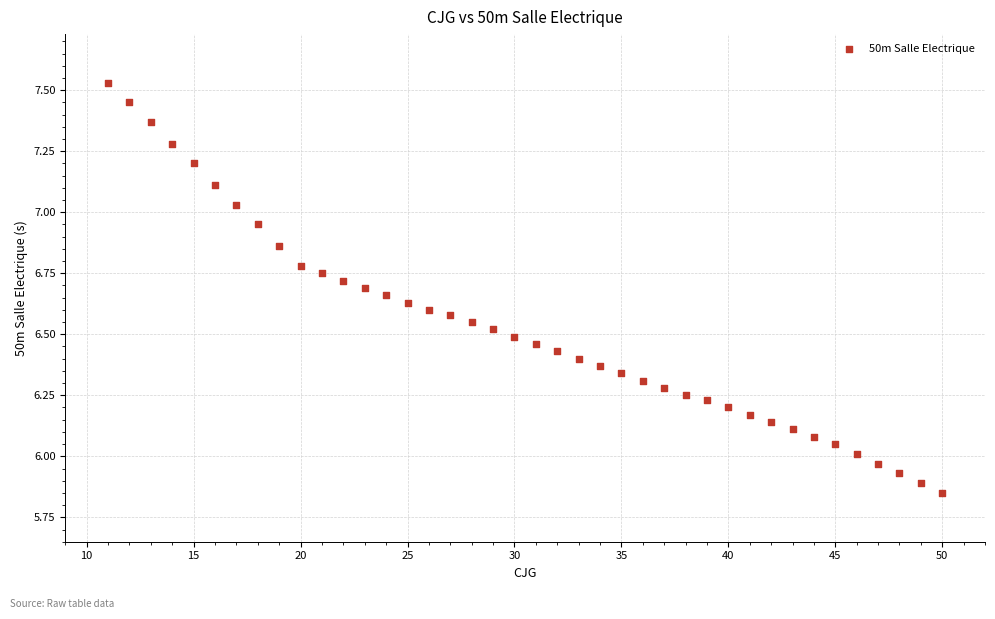

What is the range of Y values (max minus min)?

1.7